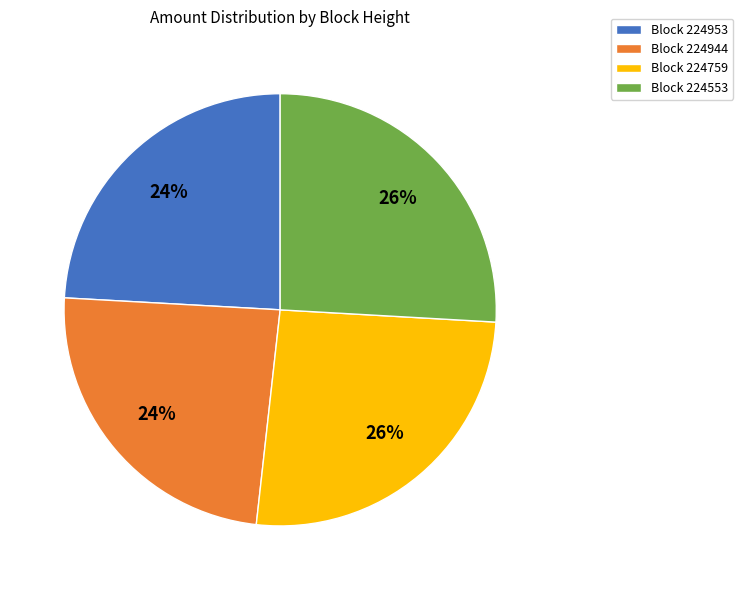

True or false: Block 224759 accounts for 35% of the total.

False